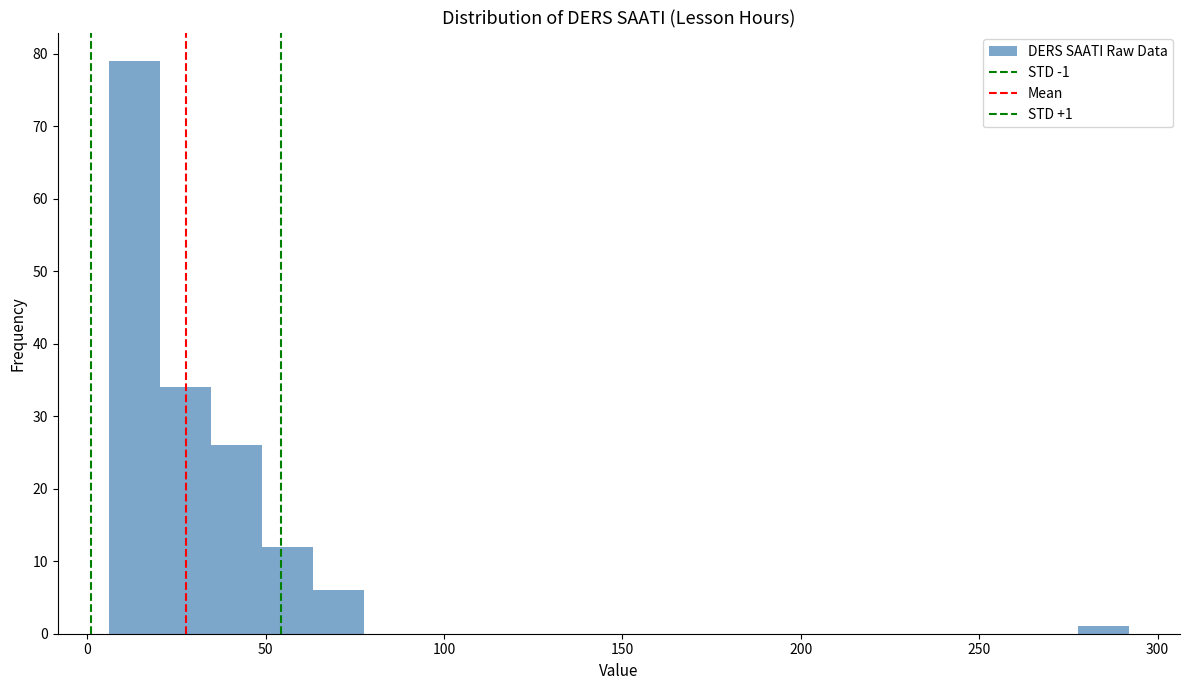

Around what value on the x-axis is the tallest bar? Give the approximate position of its centre, as read against the axis.

15